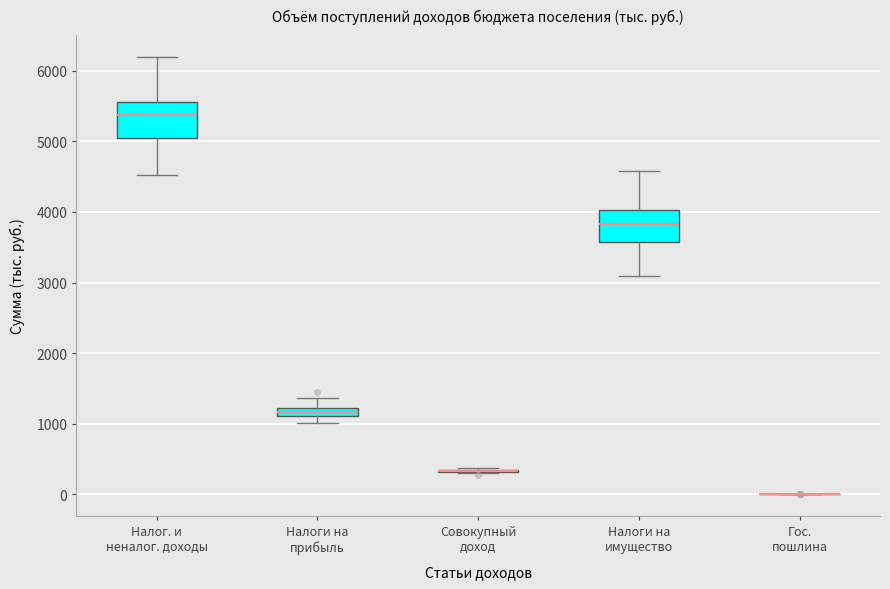

Where does the upper whisker of the box for Налоги на имущество end on the y-axis? The values are not printed on the chart, so give them approximately, as read against the axis.

4600